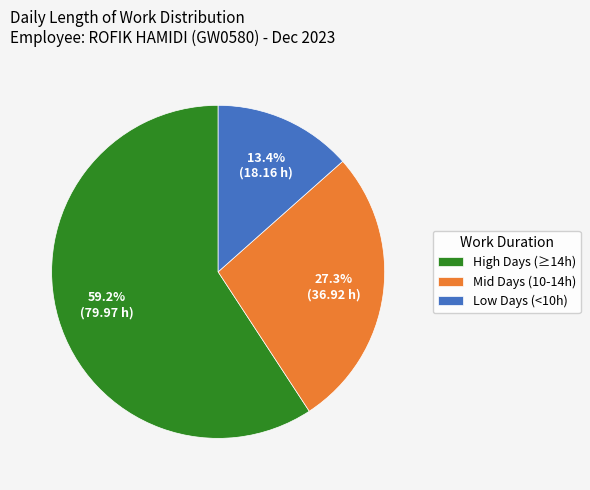

Is there any slice that represents more than half of the pie?

Yes